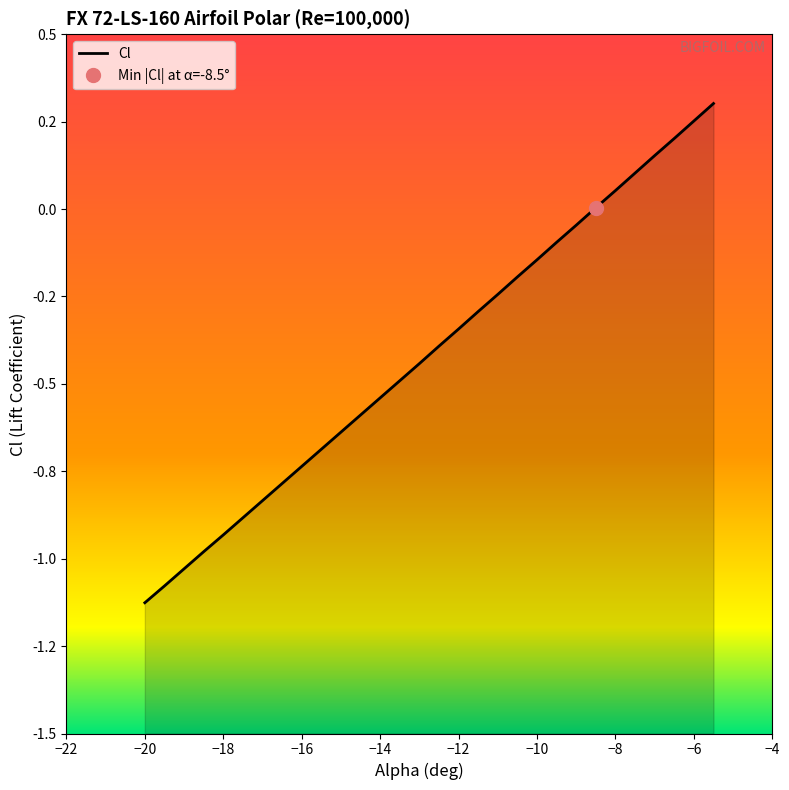

How many data points are less than 0?

23